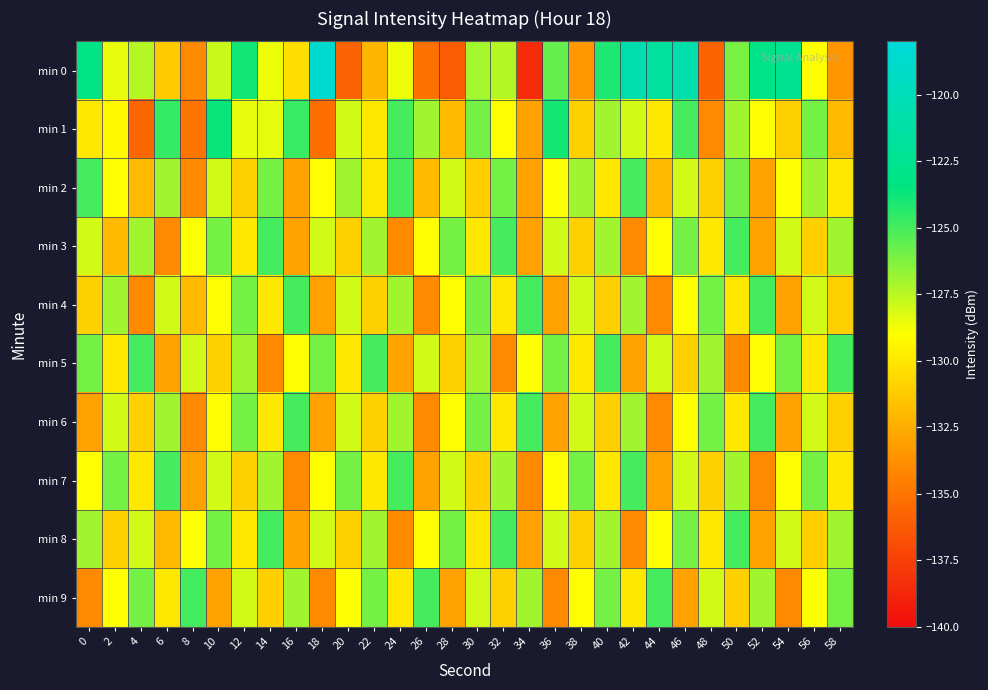

Count the number of data series in this chart.

10